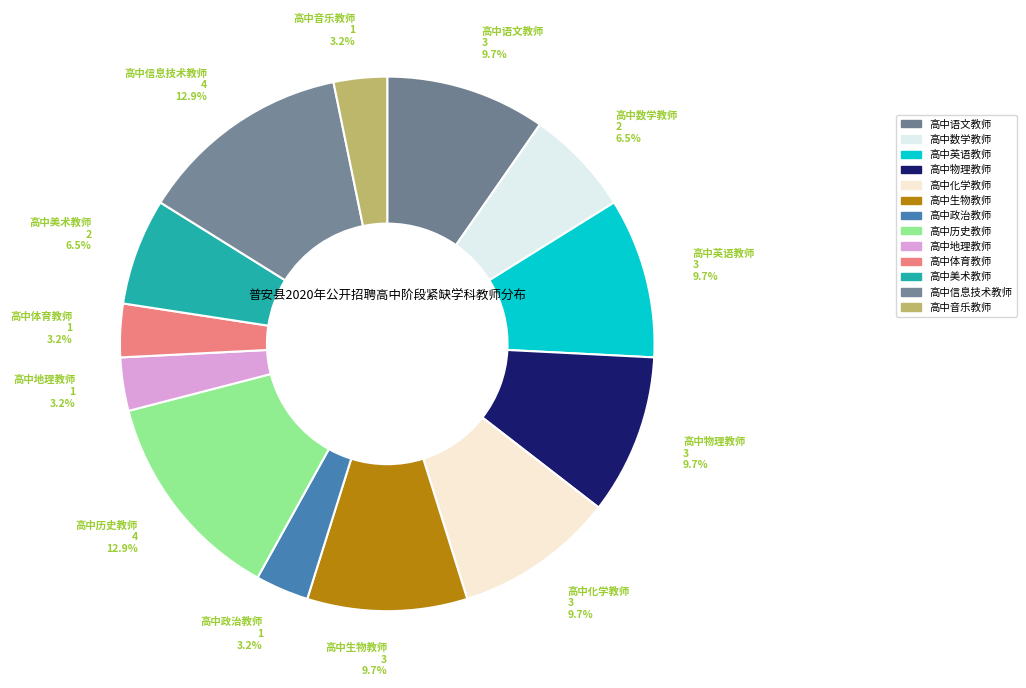

How much of the chart is everything except 高中物理教师?

90.3%